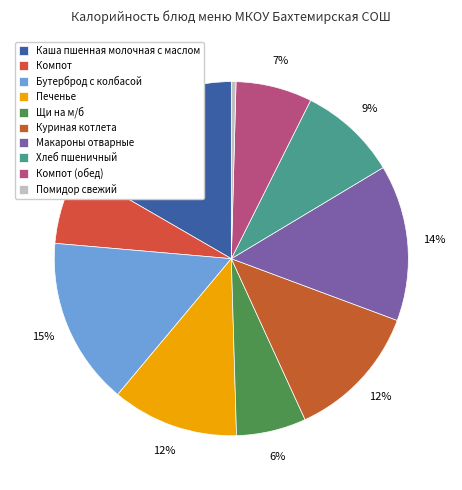

Do Каша пшенная молочная с маслом and Помидор свежий together represent more than half of the pie?

No